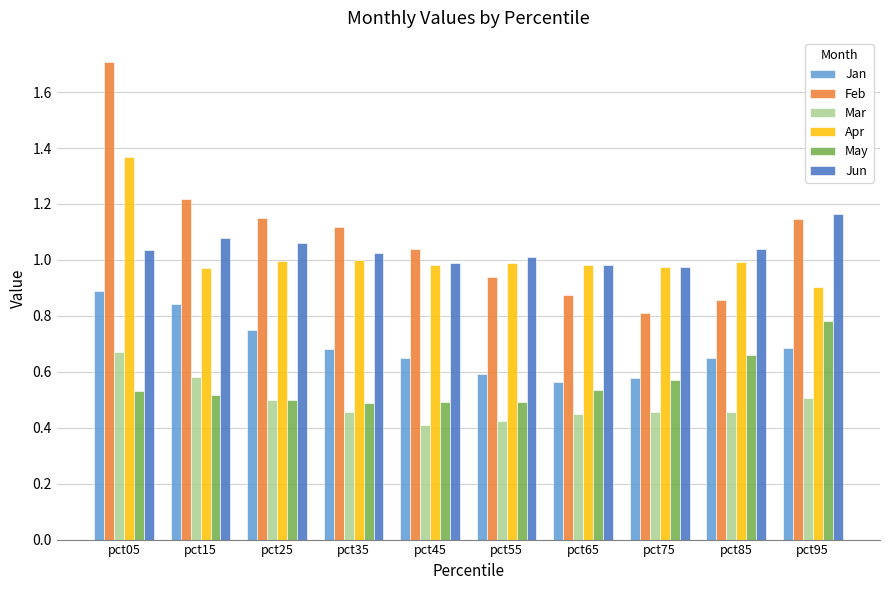

How many bars are there in total?

60